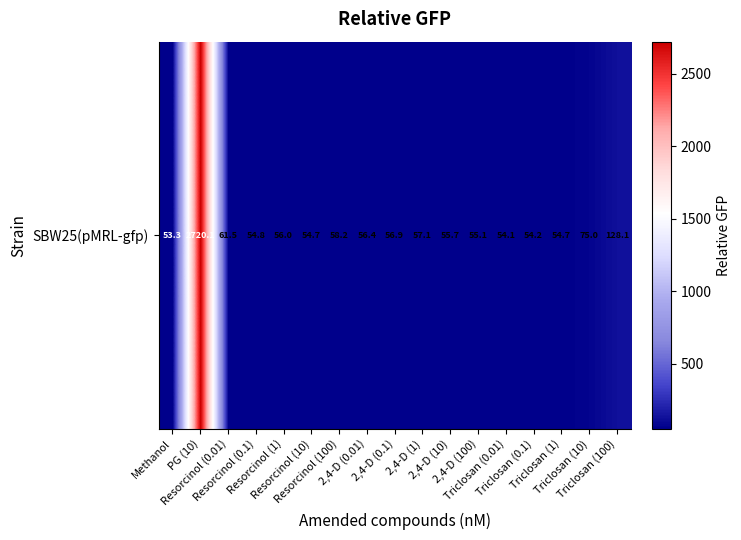

Approximately how many times larger is the value at Resorcinol (0.1) compared to 2,4-D (0.01)?

1.0